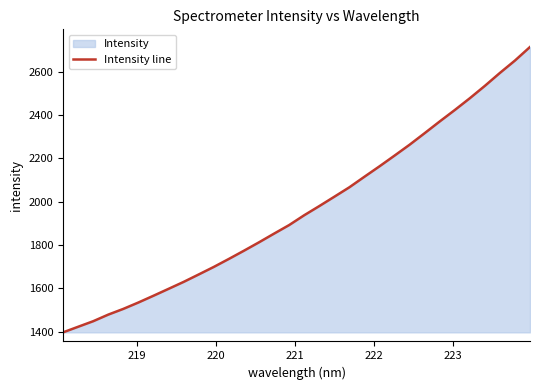

What is the minimum value shown in the chart?

1397.6